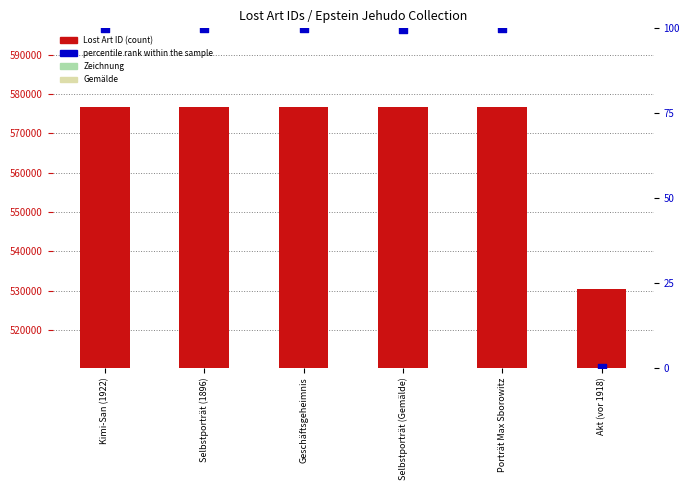

Which series reaches the minimum Y coordinate?

percentile rank within the sample